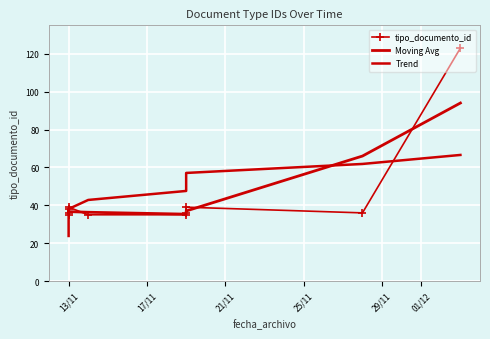

What is the highest value of the tipo_documento_id series?

123.0